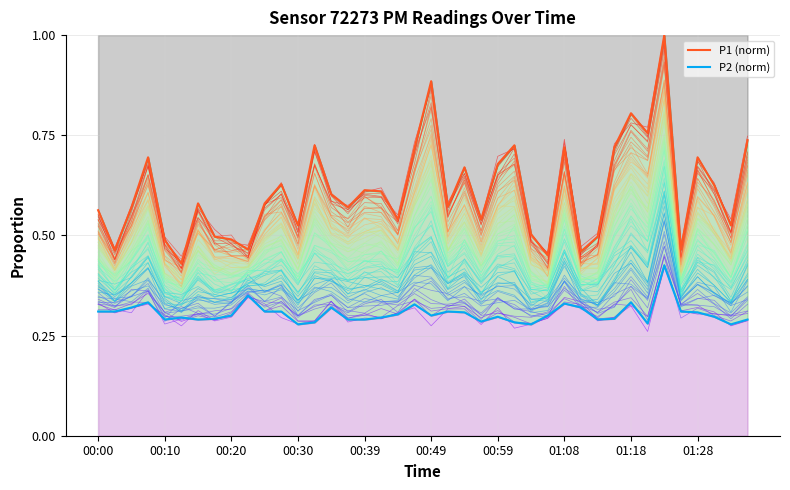

True or false: P2 (norm) and P1 (norm) cross at least once.

False